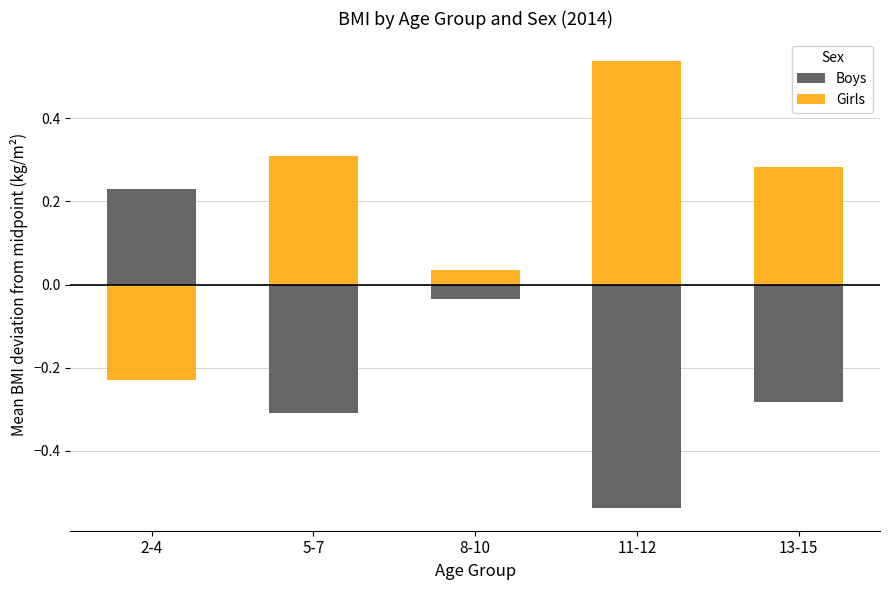

At which label is Girls closest to 0?

8-10